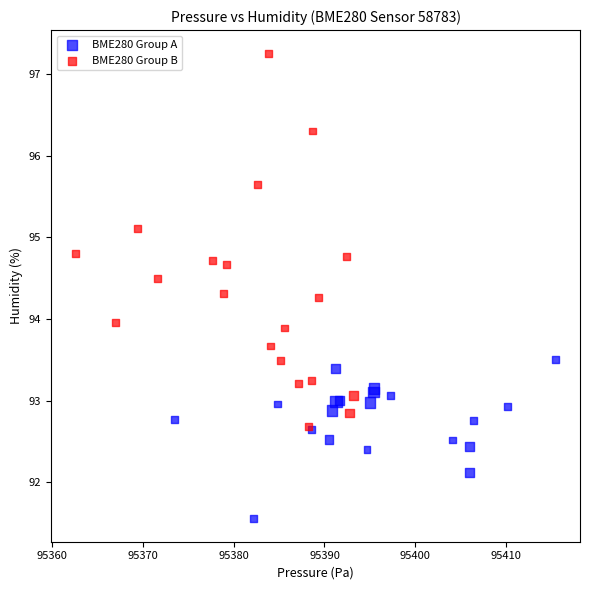

What are all the series names shown in the legend?

BME280 Group A, BME280 Group B